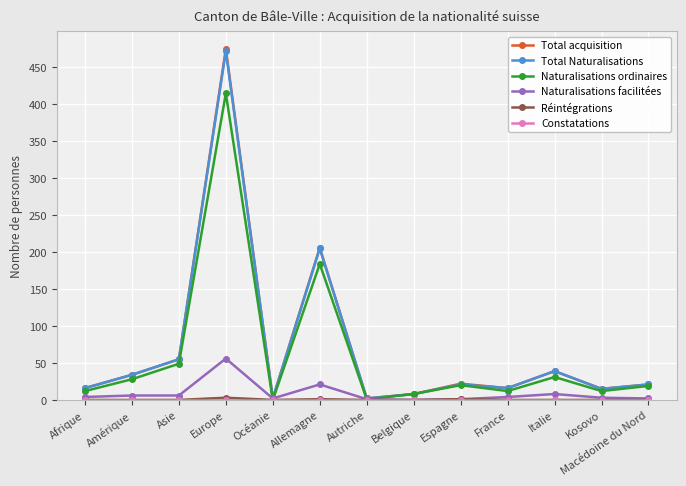

What is the label of the 1st point from the left?

Afrique